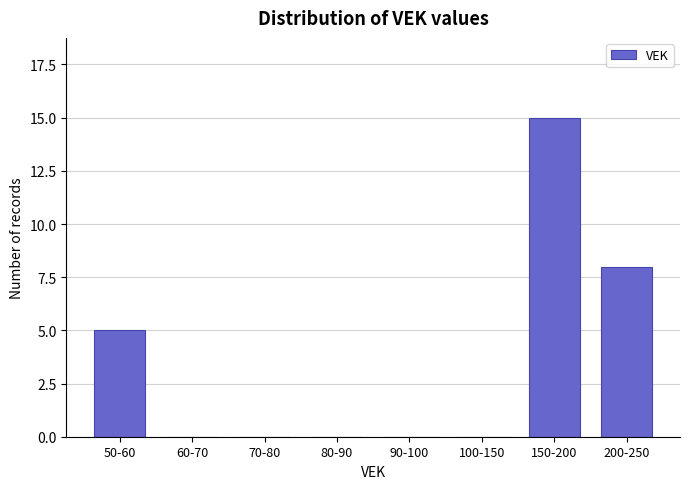

Reading left to right, transcribe all the data shown in this chart.

50-60=5	60-70=0	70-80=0	80-90=0	90-100=0	100-150=0	150-200=15	200-250=8